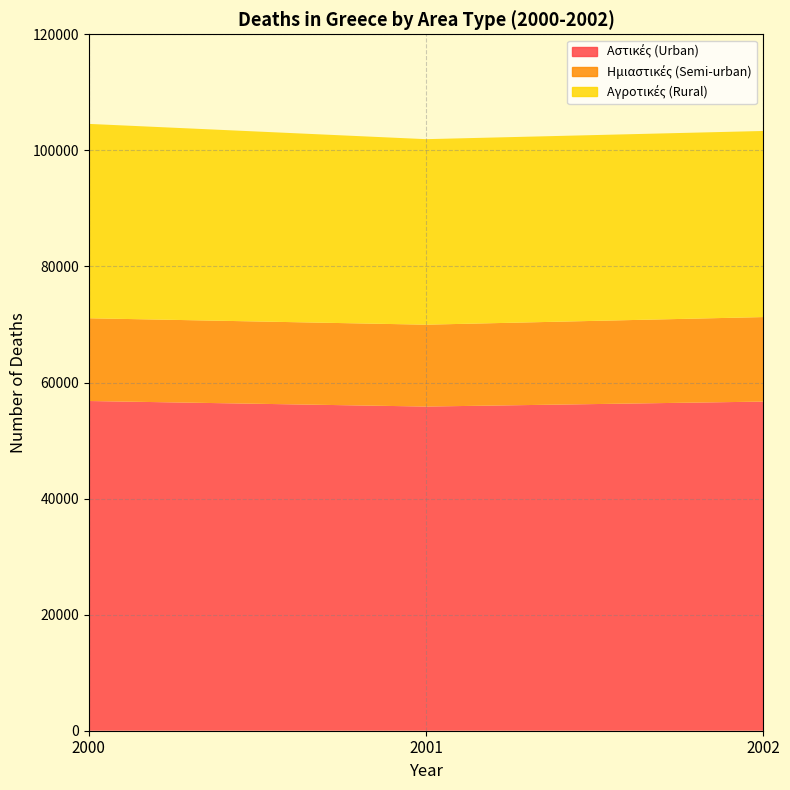

Which series changed the most between 2000 and 2001?

Αγροτικές (Rural) (line)